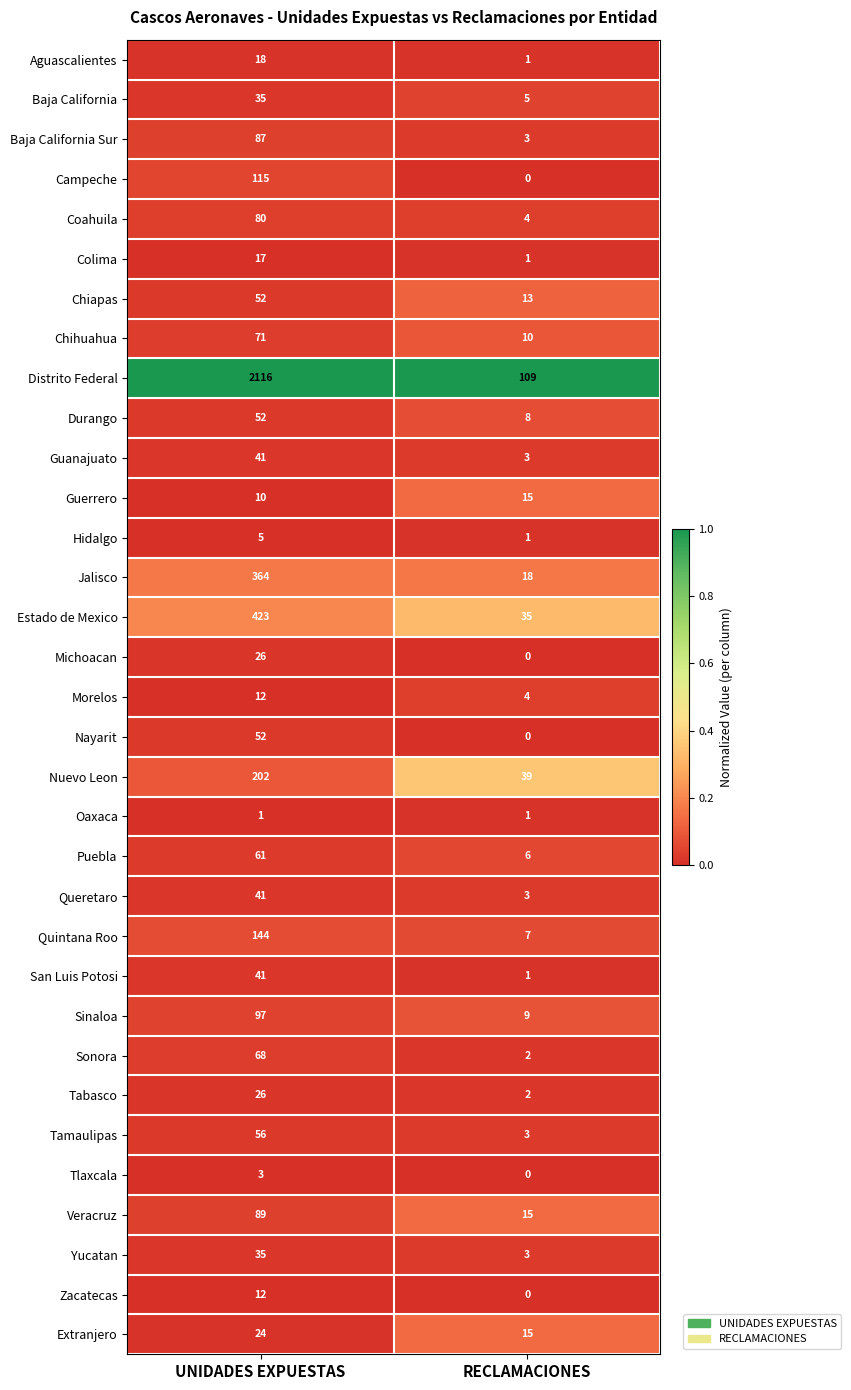

List the labels in order of Chiapas value, smallest first.

RECLAMACIONES, UNIDADES EXPUESTAS